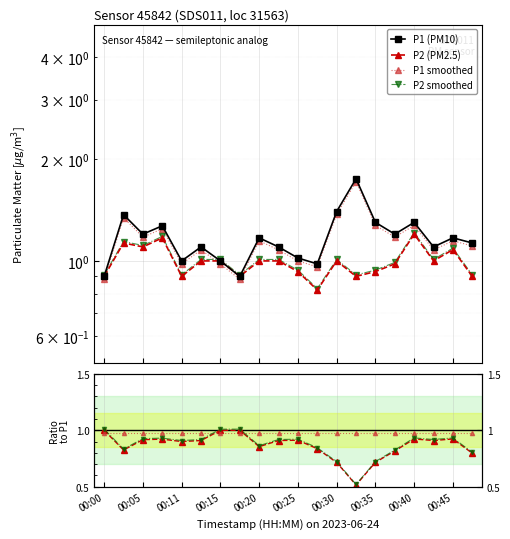

How many values in the P1 series are below 1?

3